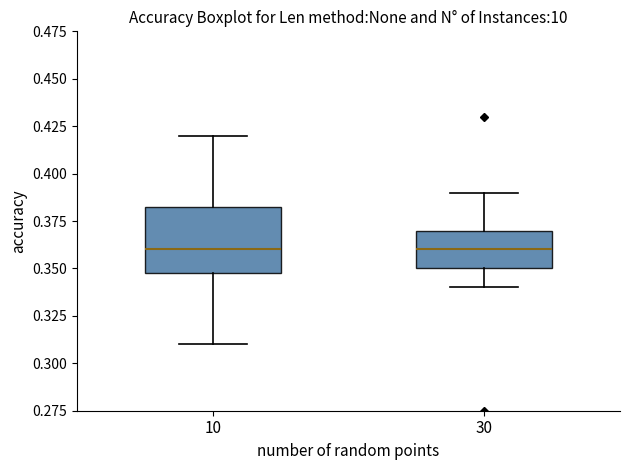

Where does the median line of the box at x = 30 sit on the y-axis? The values are not printed on the chart, so give them approximately, as read against the axis.

0.360